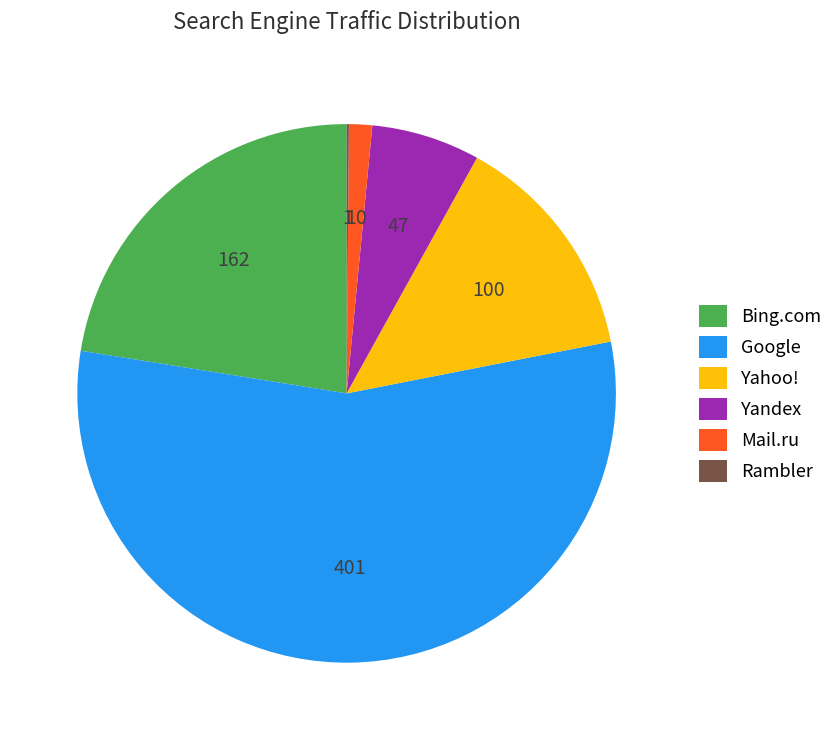

Which has a higher value, Mail.ru or Yahoo!?

Yahoo!